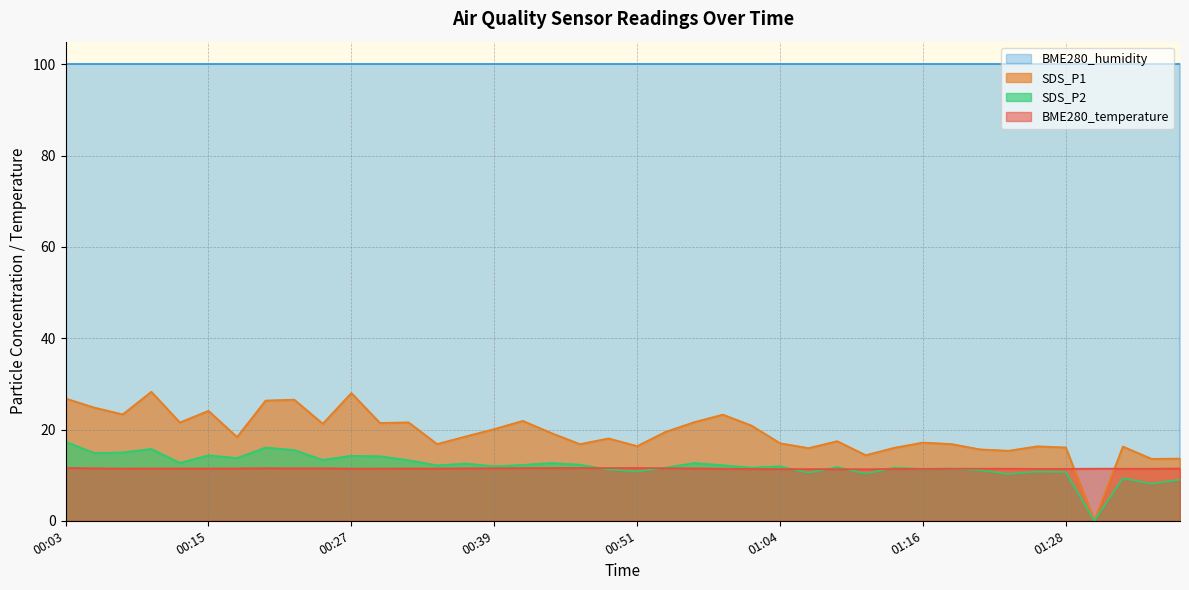

What is the difference between the maximum and minimum values in the SDS_P2 series?

17.4